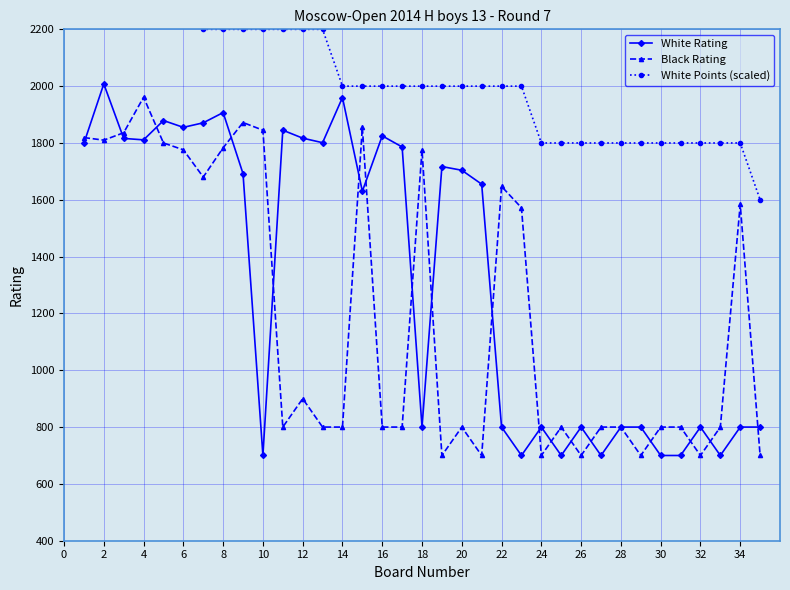

What is the value of the White Rating point at the 19th from the left?

700